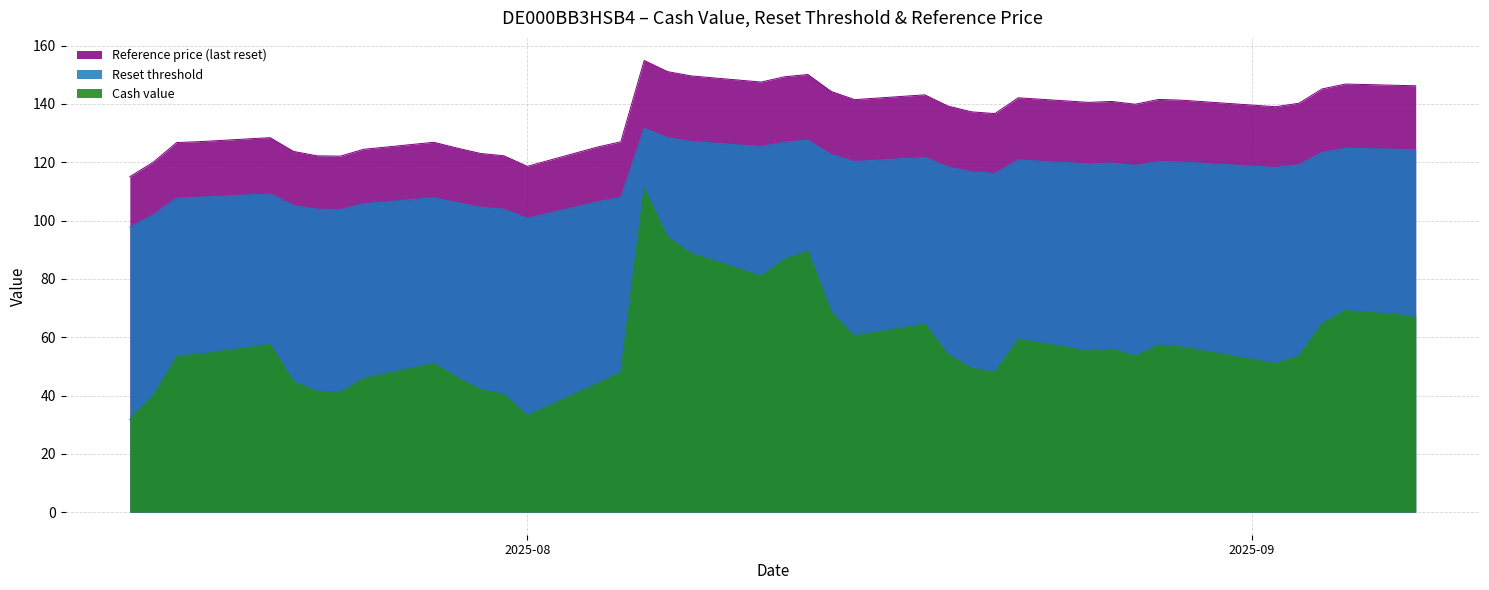

Which series has the largest total across all categories?

Reference price (last reset)